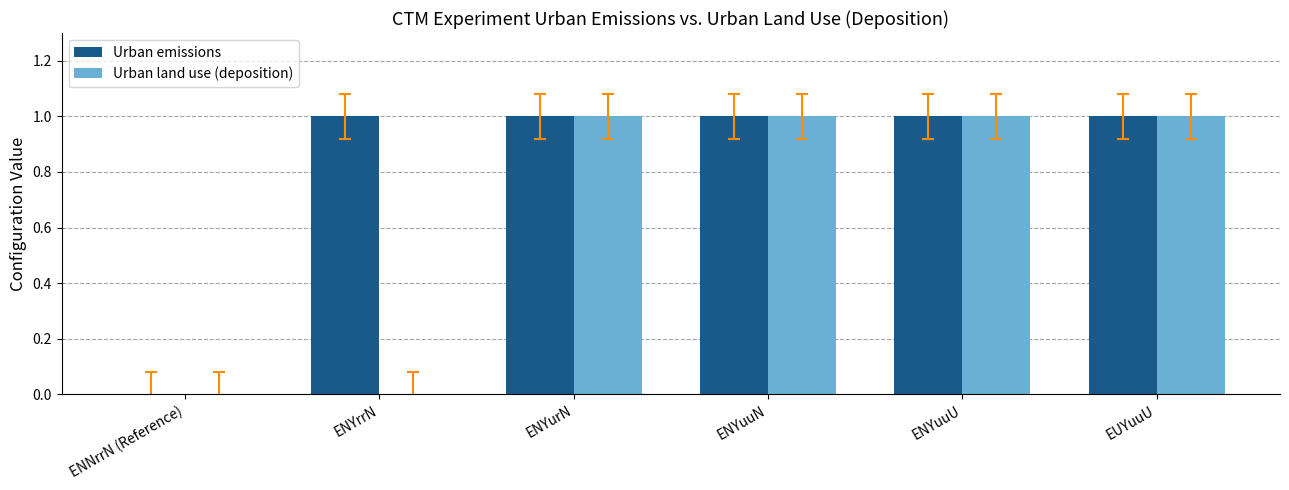

Reading right to left, list all the values displayed in this chart.

Urban emissions: 1	1	1	1	1	0
Urban land use (deposition): 1	1	1	1	0	0